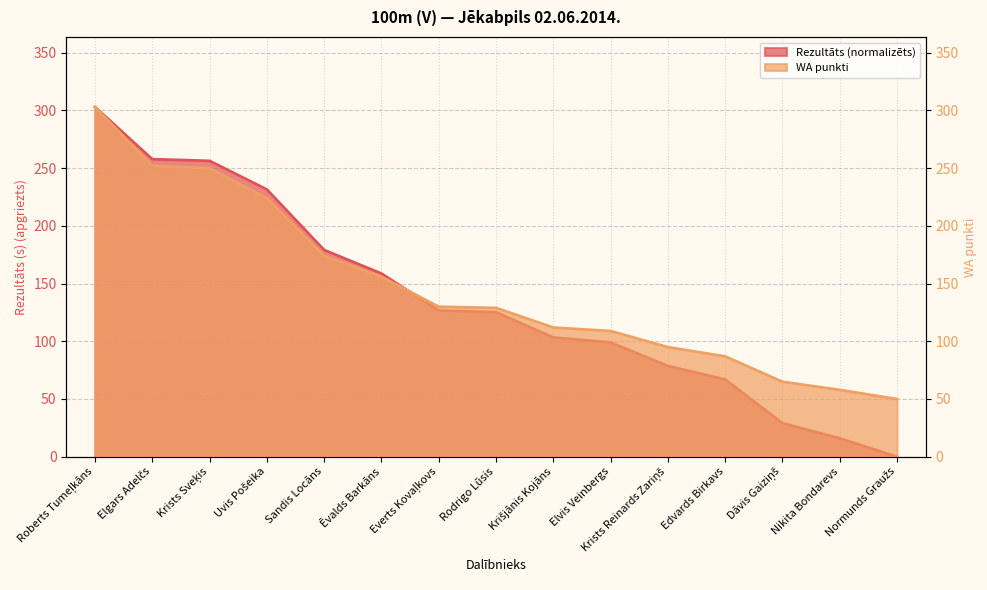

True or false: WA has more than 2 interior local peaks.

False